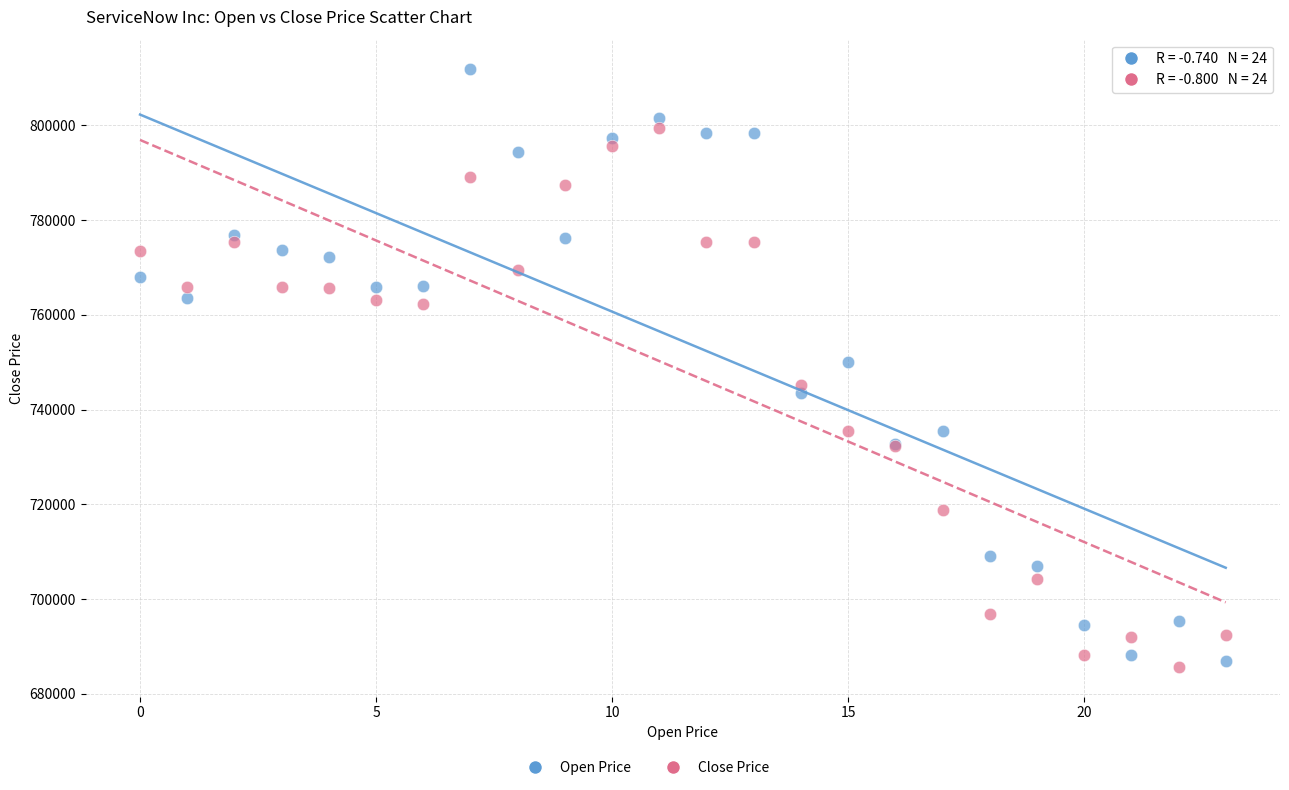

Which series has the largest Y range (max minus min)?

Open Price